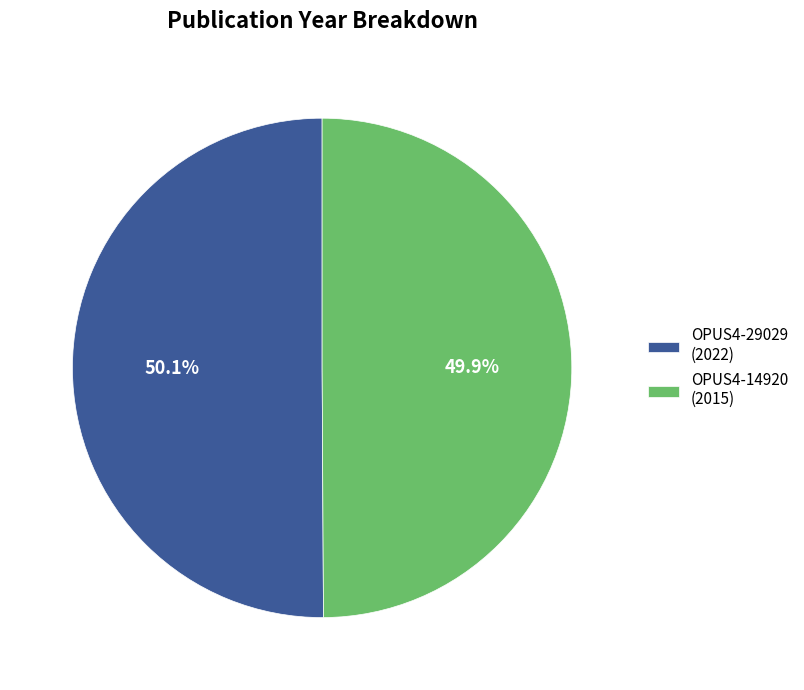

Is there a majority slice in this chart?

Yes